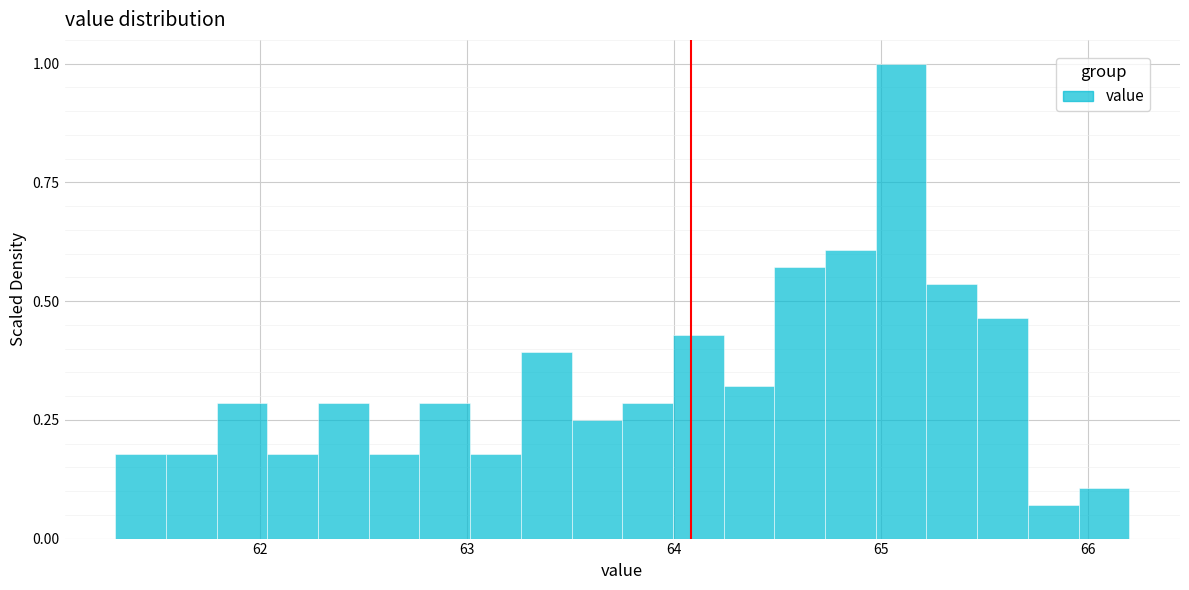

Read against the x-axis, roughly where is the centre of the tallest bar?

65.1